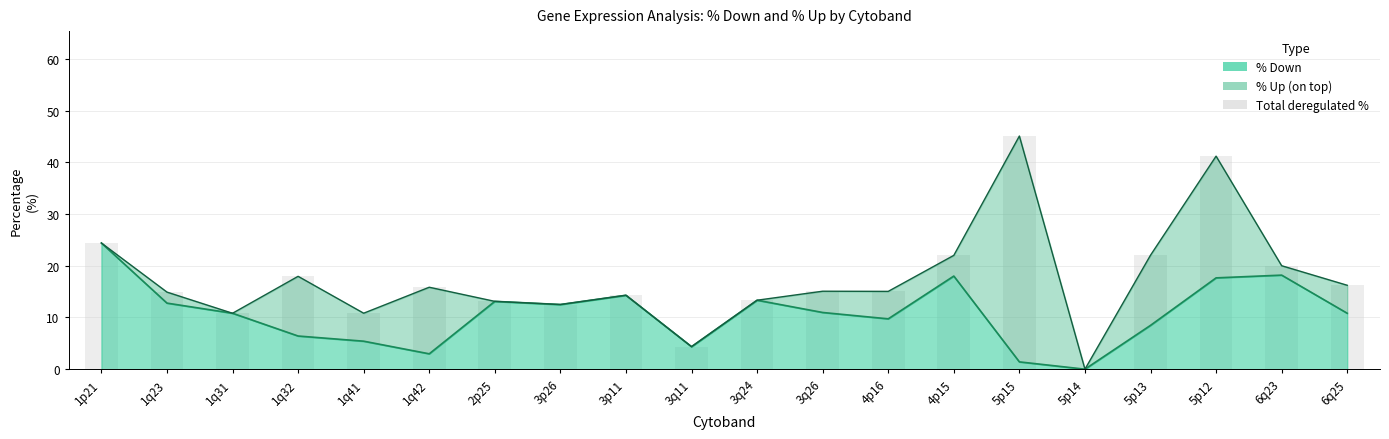

Is it true that the value at 4p15 is 22.0?

True